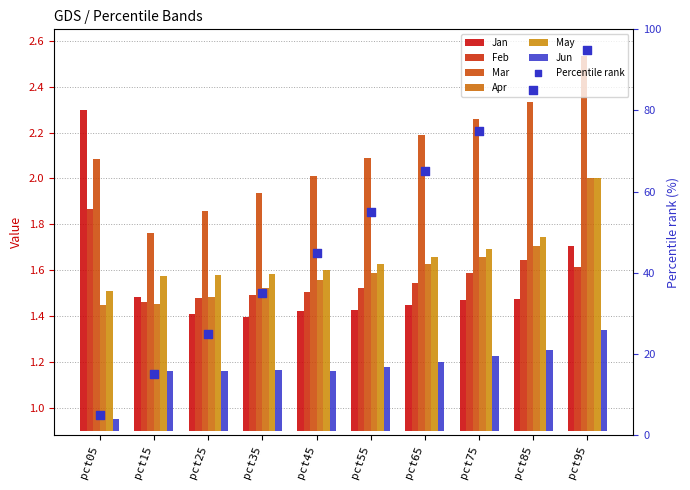

Is the value of Feb at pct05 greater than the value of Jun at pct25?

Yes